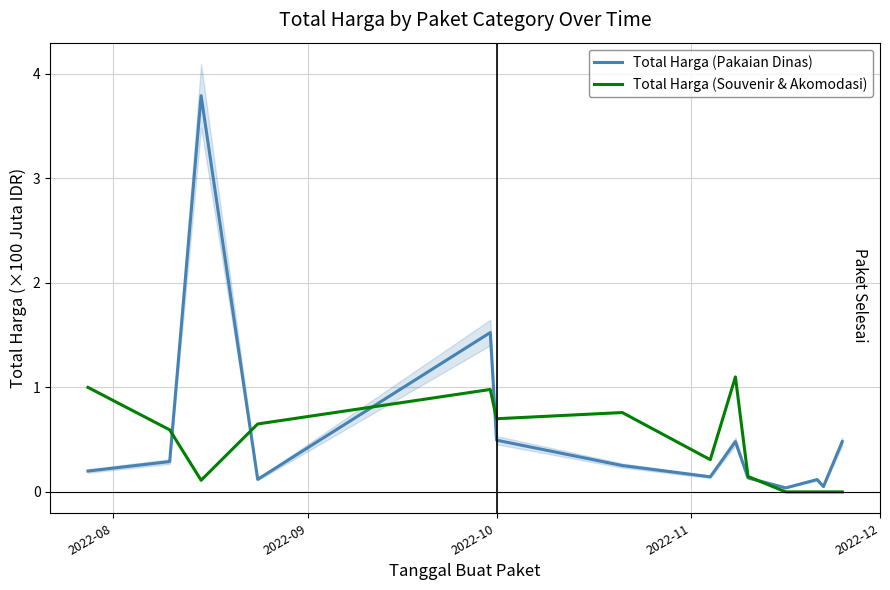

Rank the series by their maximum value, from lowest to highest.

Total Harga (Souvenir & Akomodasi), Total Harga (Pakaian Dinas)